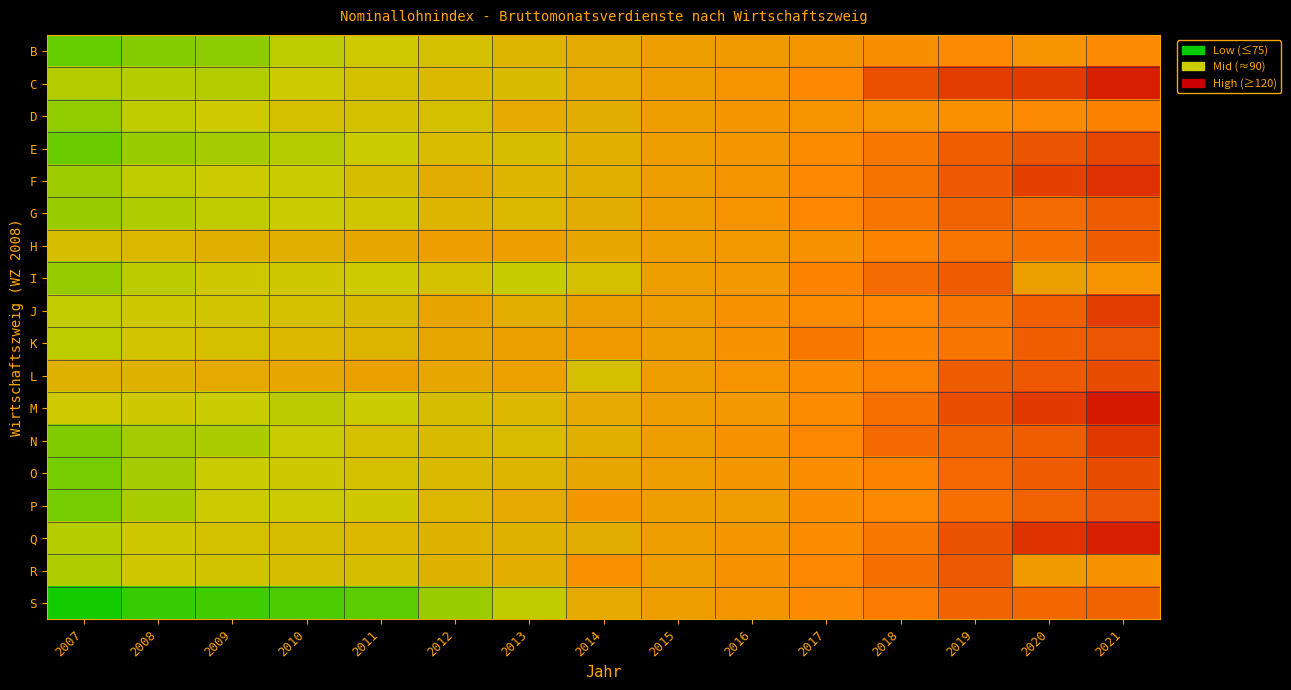

What is the total value across all series at 2013?

1666.8